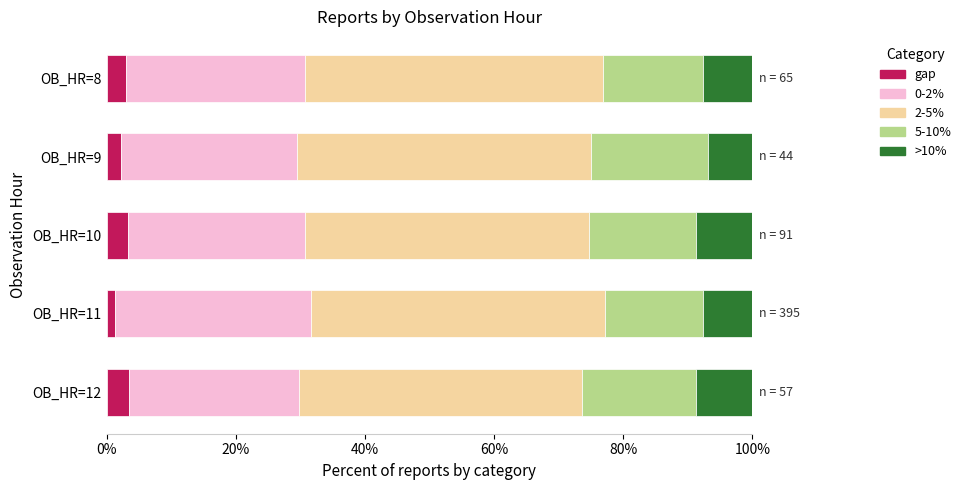

What is the sum of all gap values?

13.4